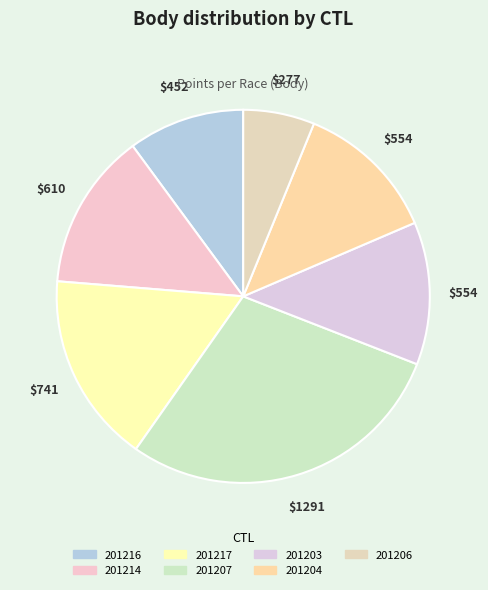

Which has a higher value, 201217 or 201207?

201207